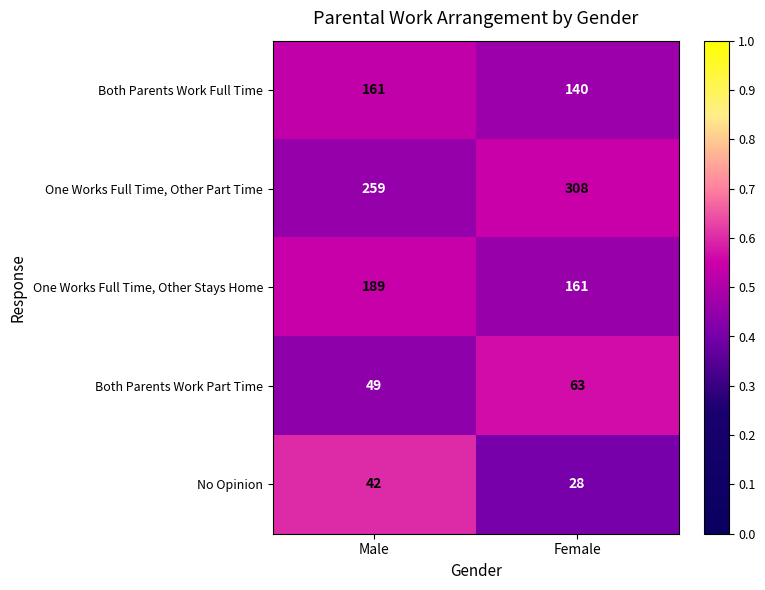

Is the value of Both Parents Work Full Time at Male greater than the value of No Opinion at Female?

Yes